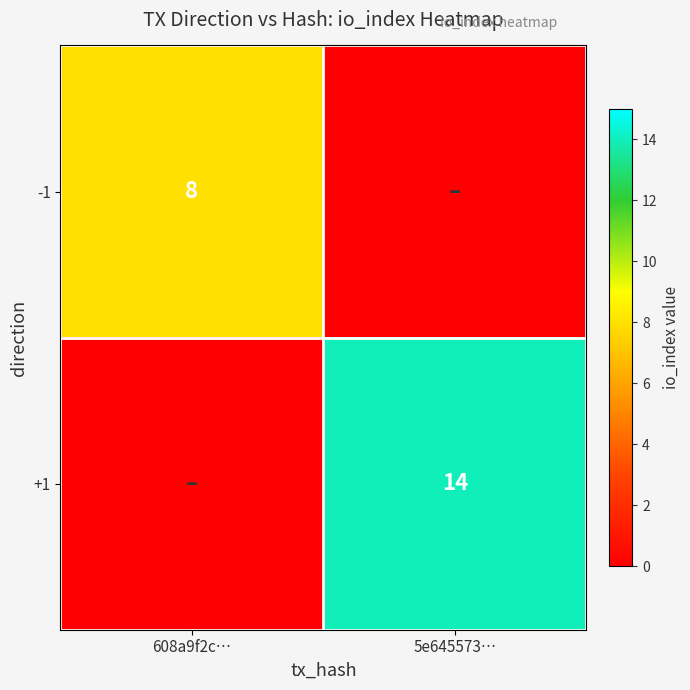

True or false: -1 has a value of 5 at 608a9f2c….

False